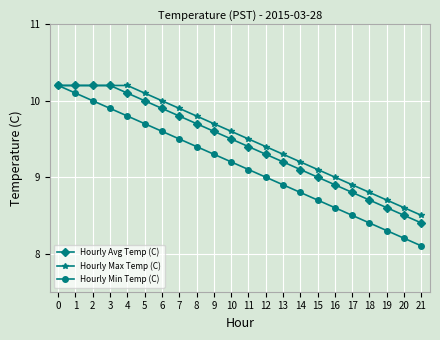

Reading left to right, list all the values displayed in this chart.

Hourly Avg Temp (C): 10.2	10.2	10.2	10.2	10.1	10.0	9.9	9.8	9.7	9.6	9.5	9.4	9.3	9.2	9.1	9.0	8.9	8.8	8.7	8.6	8.5	8.4
Hourly Max Temp (C): 10.2	10.2	10.2	10.2	10.2	10.1	10.0	9.9	9.8	9.7	9.6	9.5	9.4	9.3	9.2	9.1	9.0	8.9	8.8	8.7	8.6	8.5
Hourly Min Temp (C): 10.2	10.1	10.0	9.9	9.8	9.7	9.6	9.5	9.4	9.3	9.2	9.1	9.0	8.9	8.8	8.7	8.6	8.5	8.4	8.3	8.2	8.1